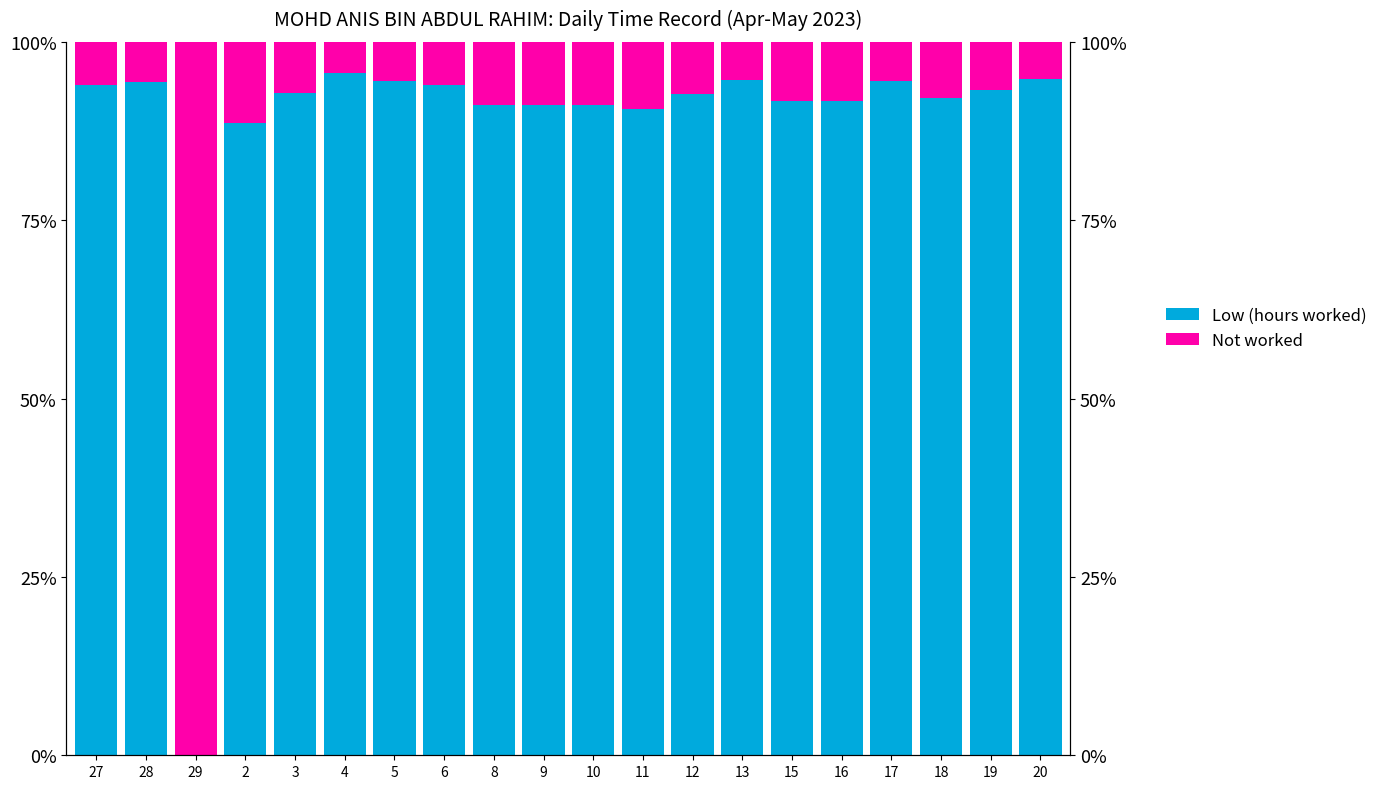

How many bars are there in each group?

2